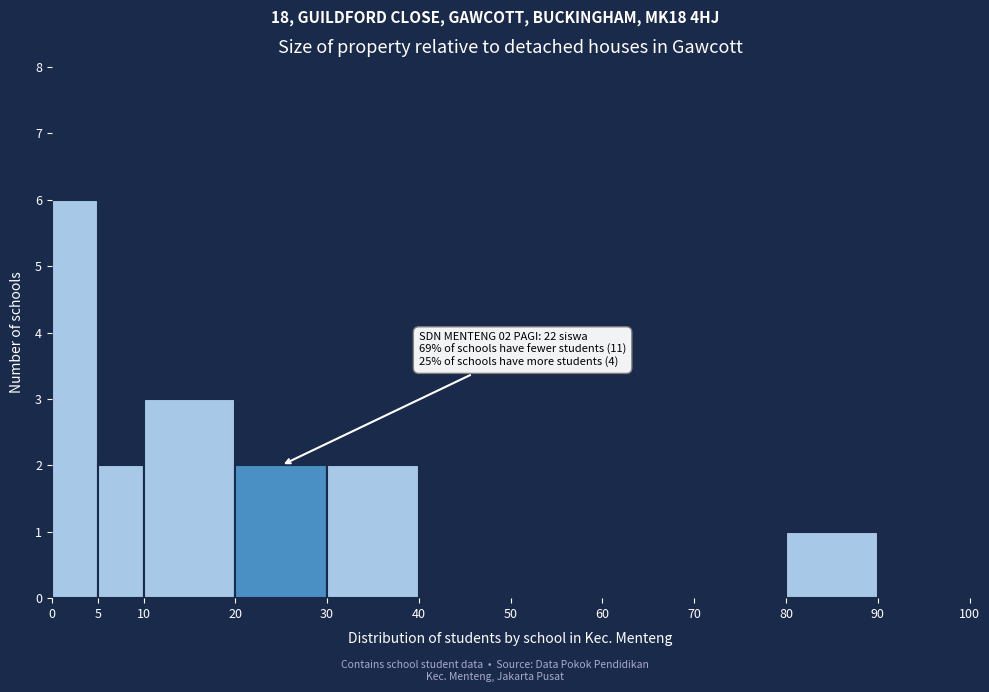

Over which range of the x-axis is the bar tallest?

0 to 5